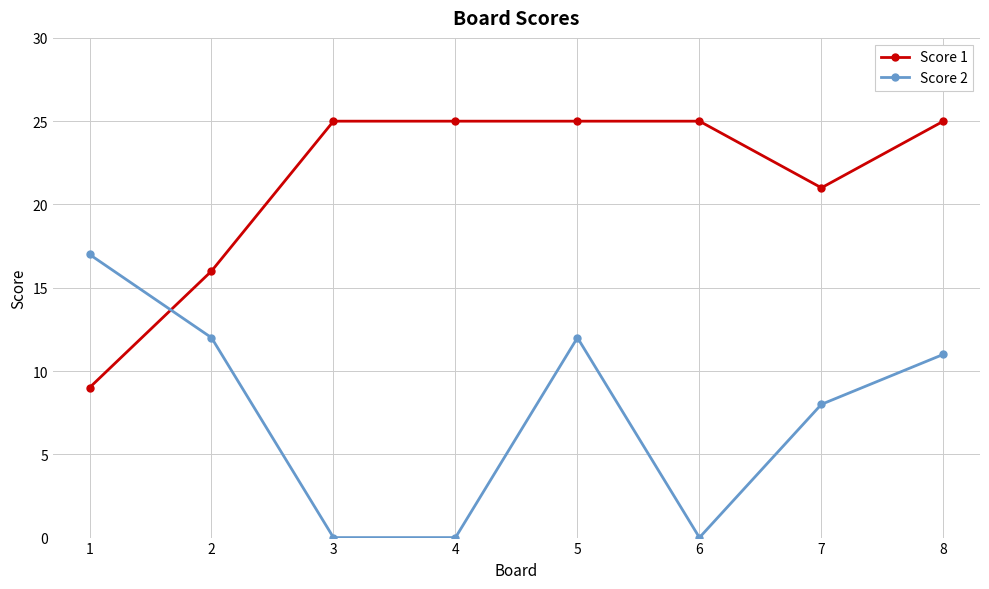

What is the maximum value shown in the chart?

25